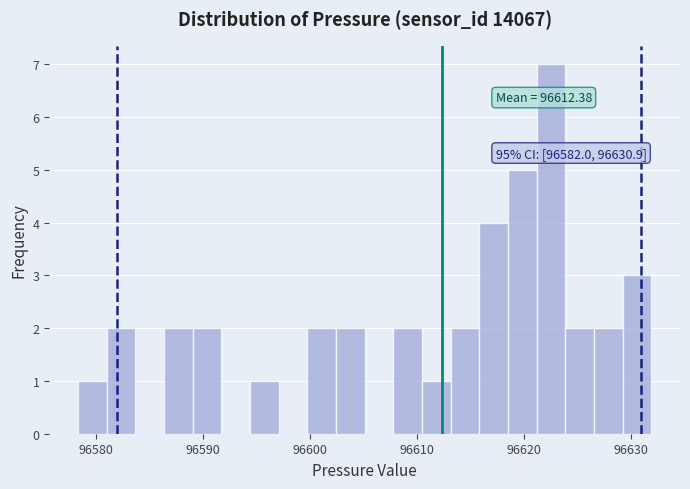

Read against the x-axis, roughly where is the centre of the tallest bar?

96623